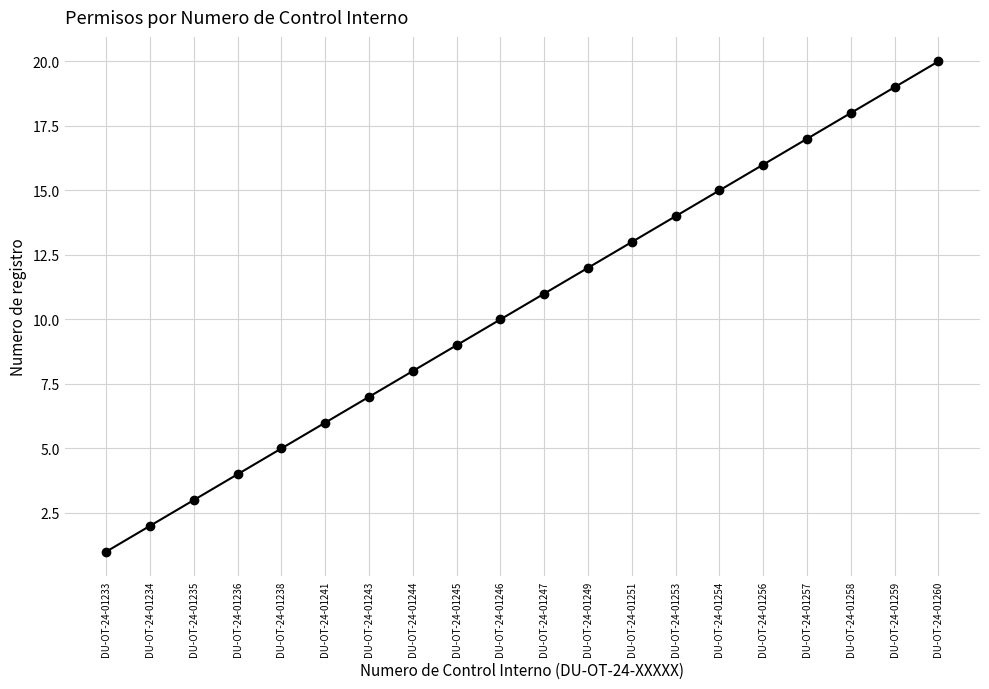

What is the maximum value shown in the chart?

20